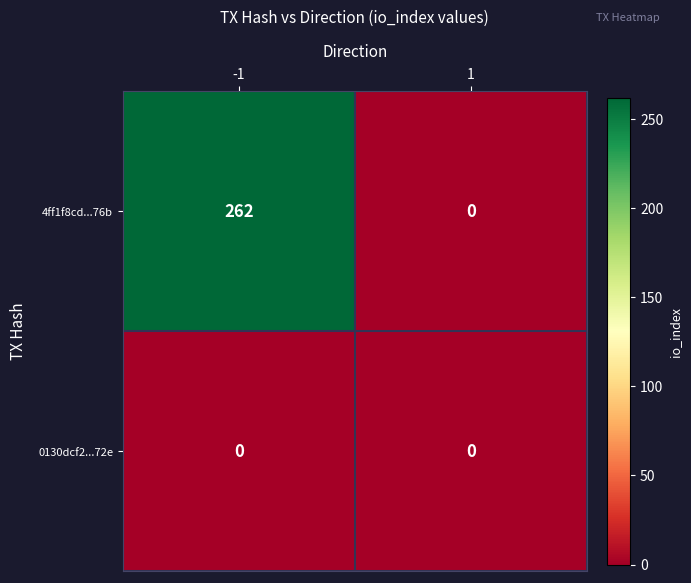

True or false: 0130dcf2...72e has a value of 0 at 1.

True